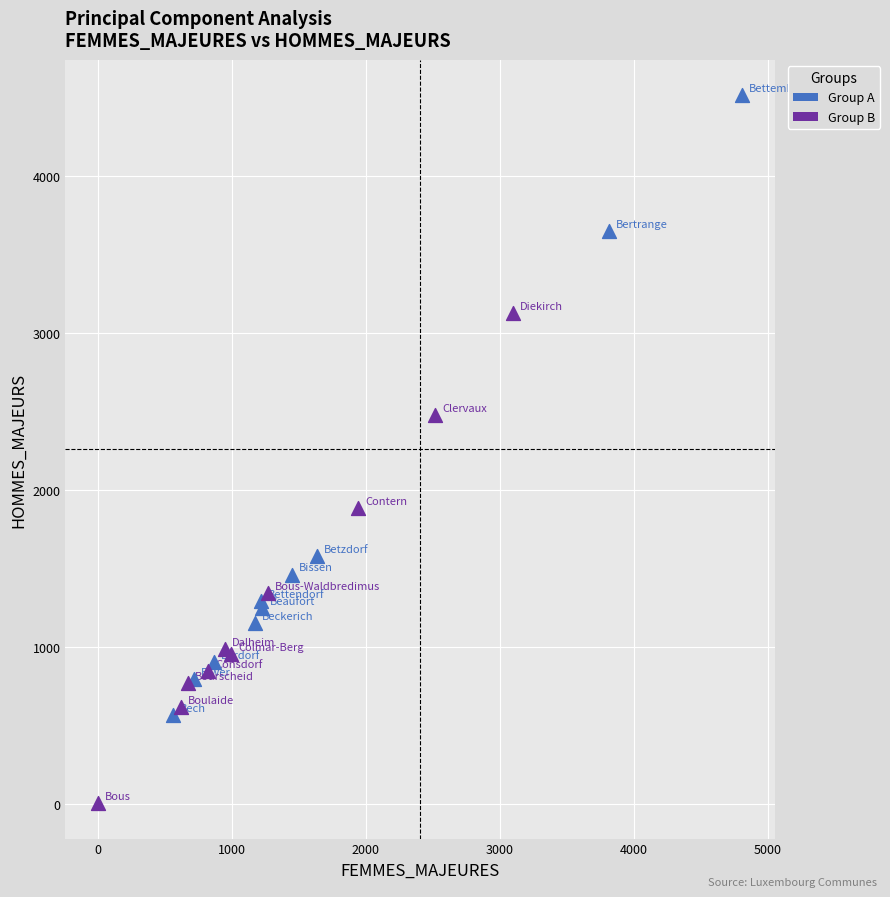

Which series has the largest Y range (max minus min)?

Group A